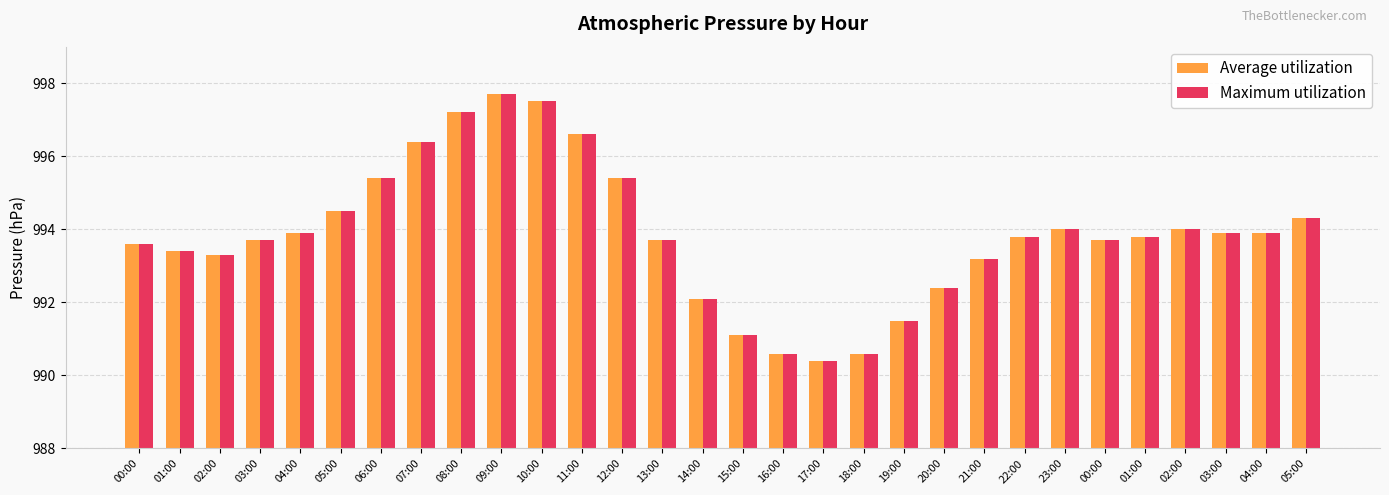

Where does the Average utilization series first go above 993?

00:00